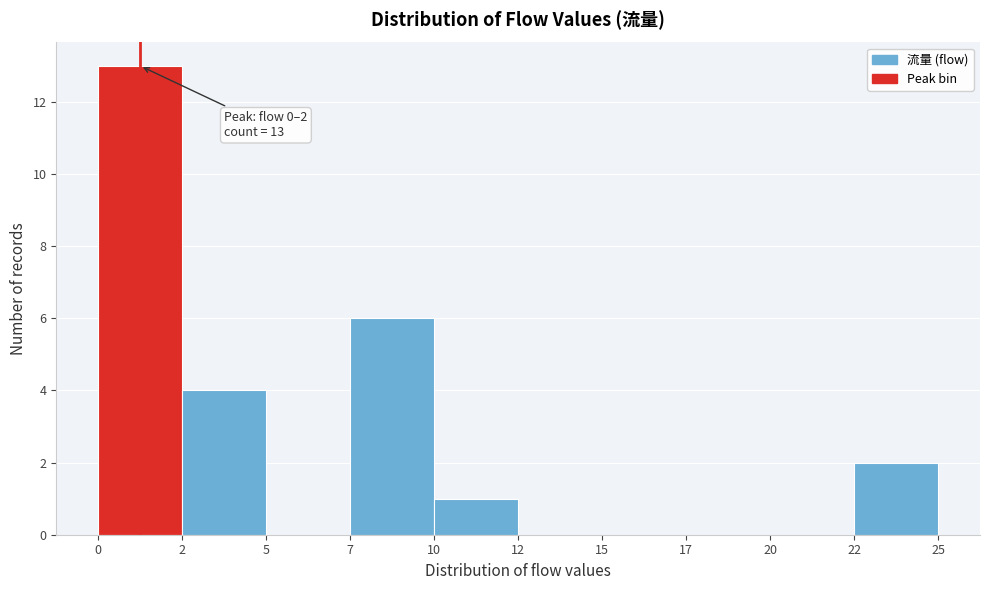

Reading left to right, extract all data points from this chart.

0=13	2=4	5=0	7=6	10=1	12=0	15=0	17=0	20=0	22=2